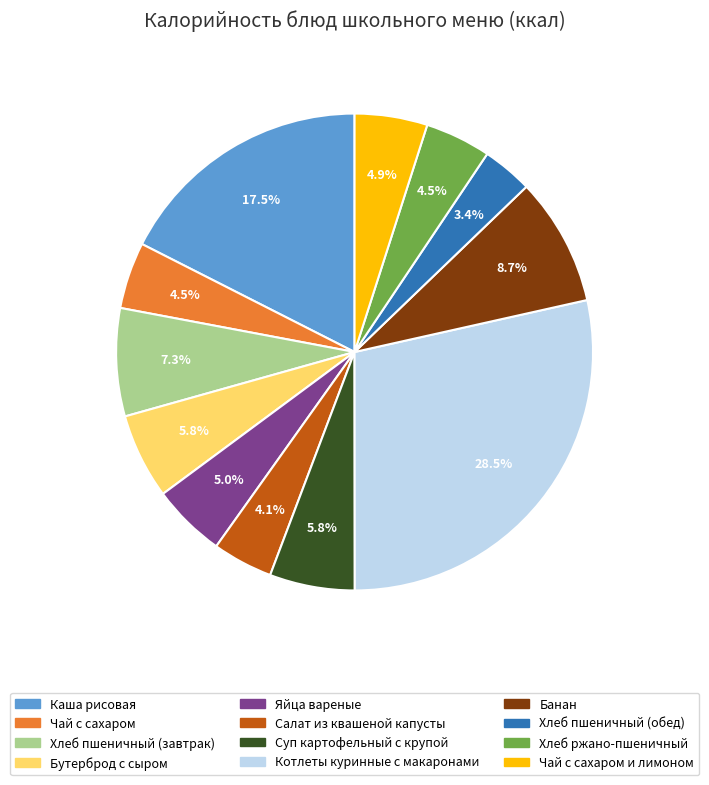

How many segments does this pie chart have?

12